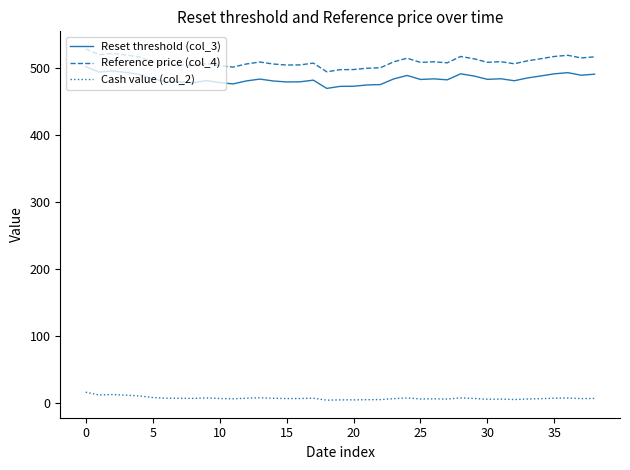

What is the maximum value shown in the chart?

529.2